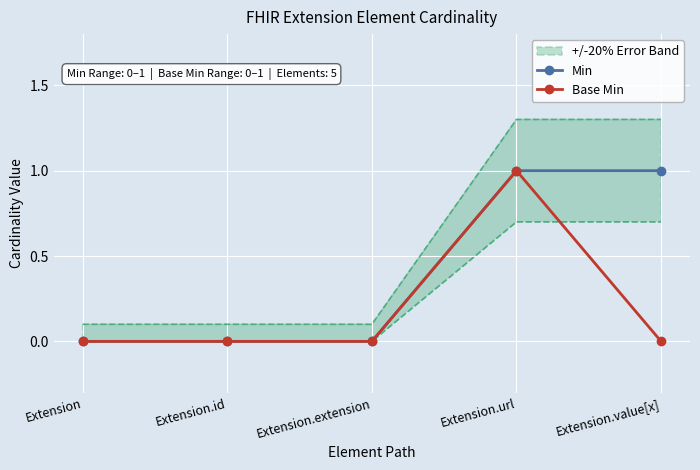

What is the difference between the maximum and minimum values in the Min series?

1